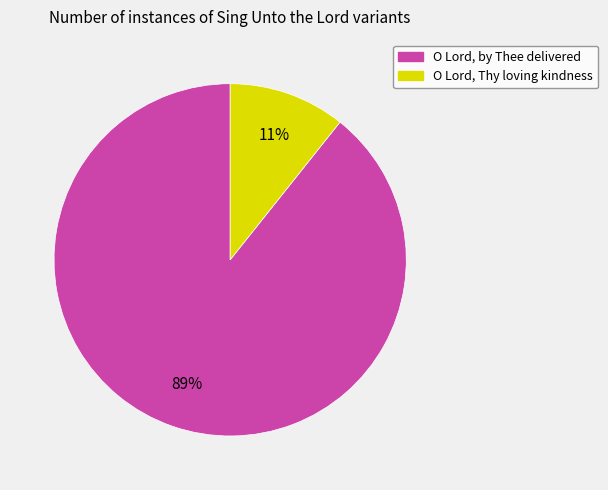

What percentage is the O Lord, Thy loving kindness slice, to the nearest percent?

11%